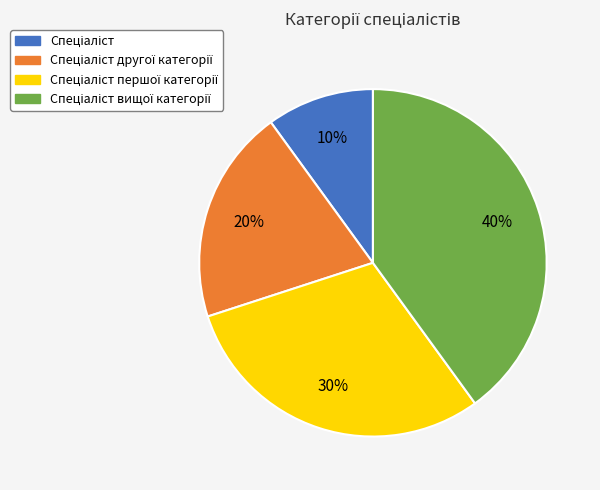

Is there a majority slice in this chart?

No